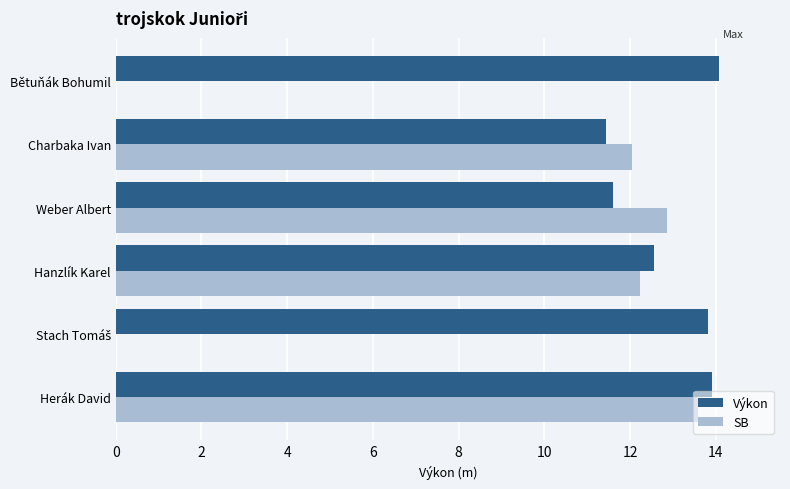

Count the Výkon values in the range 11 to 13.

3